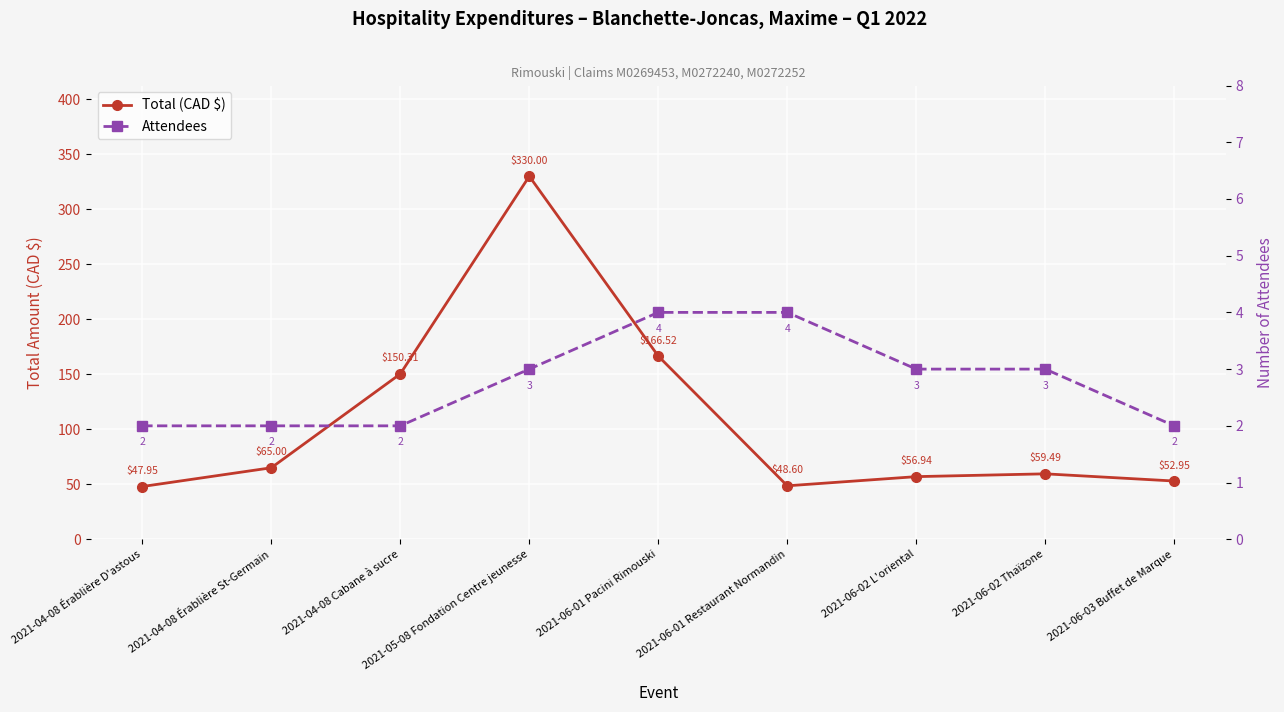

Which has a higher value, 2021-04-08 Cabane à sucre or 2021-06-03 Buffet de Marque?

2021-04-08 Cabane à sucre